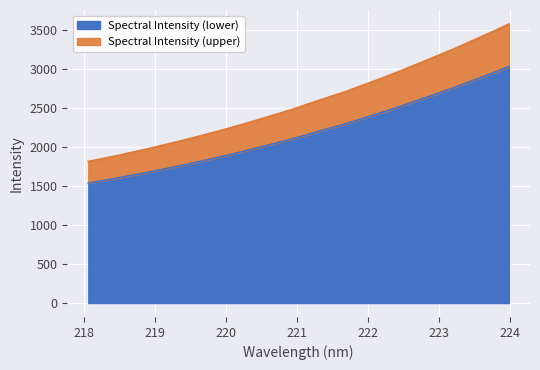

True or false: the data shows 1927.1 at 220.1623.

True